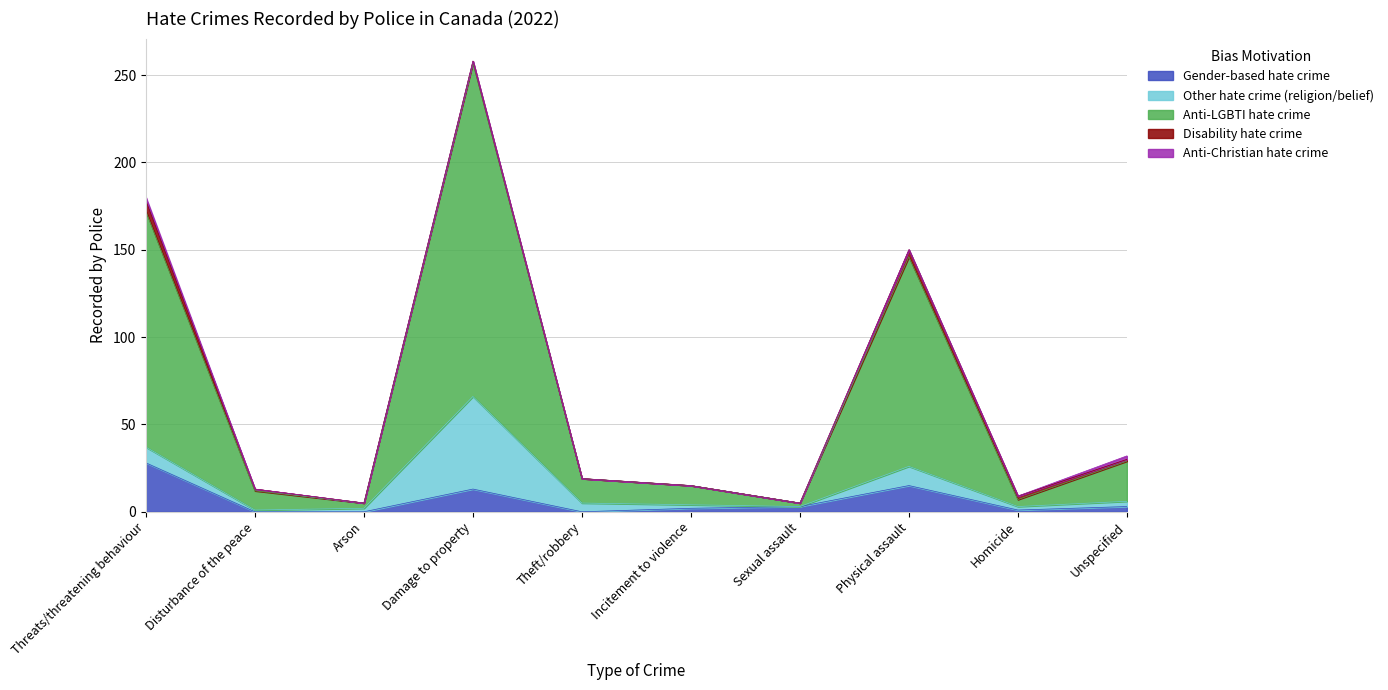

Which category has the highest value in the Gender-based hate crime series?

Threats/threatening behaviour